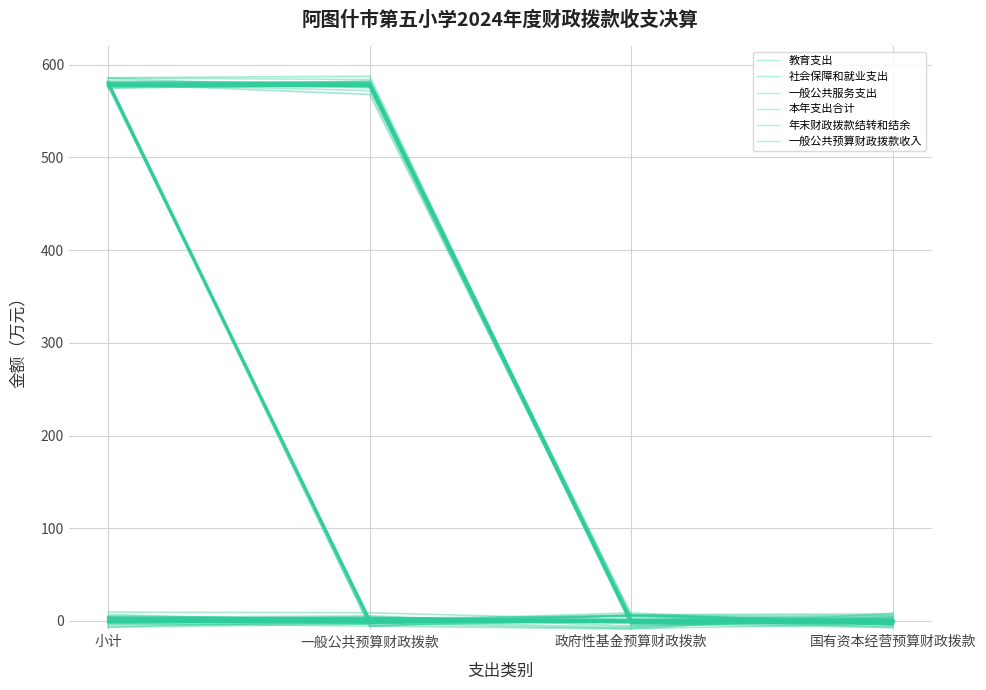

Which has a higher value, 国有资本经营预算财政拨款 or 小计?

小计